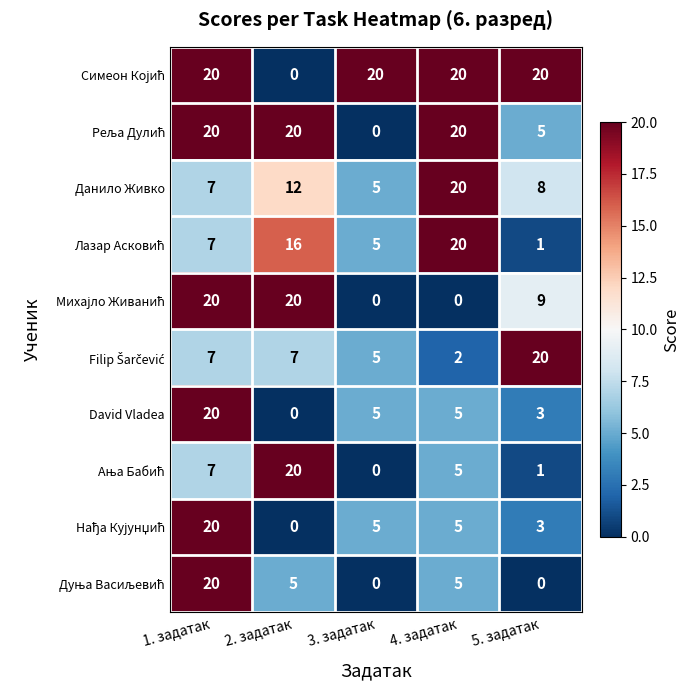

What is the average value of the David Vladea series?

7